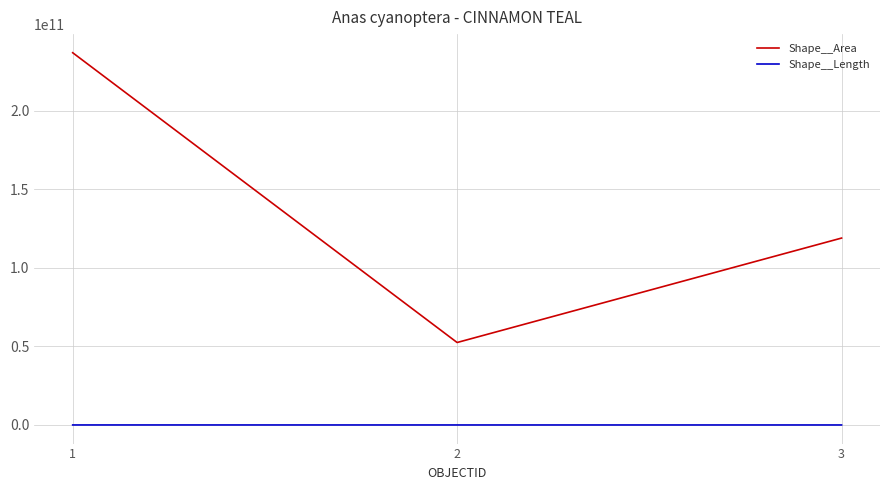

Is the value of Shape__Area at 3 greater than the value of Shape__Length at 3?

Yes